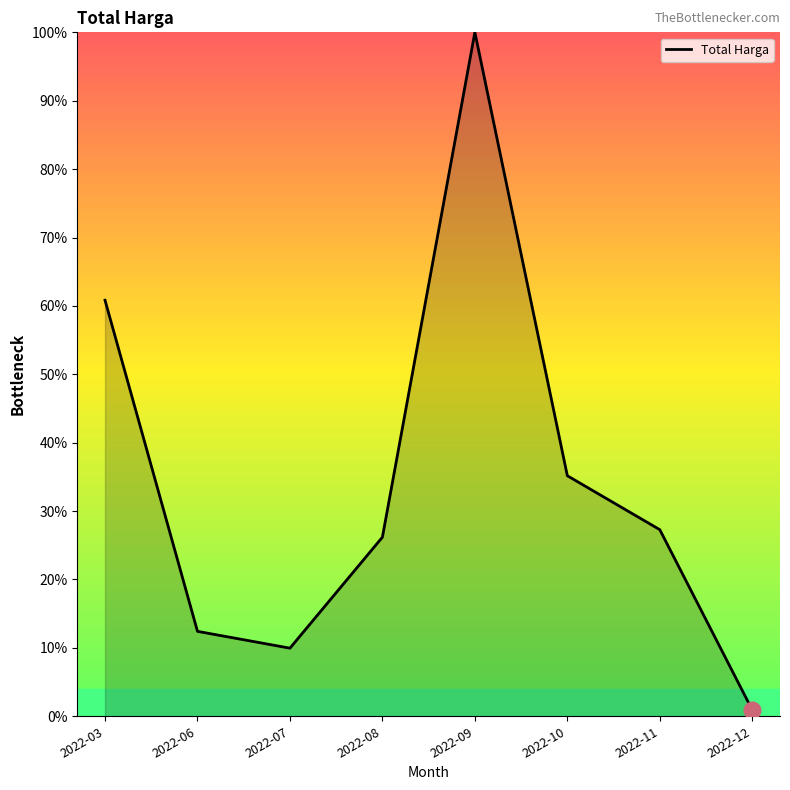

Where is the first local minimum?

2022-07